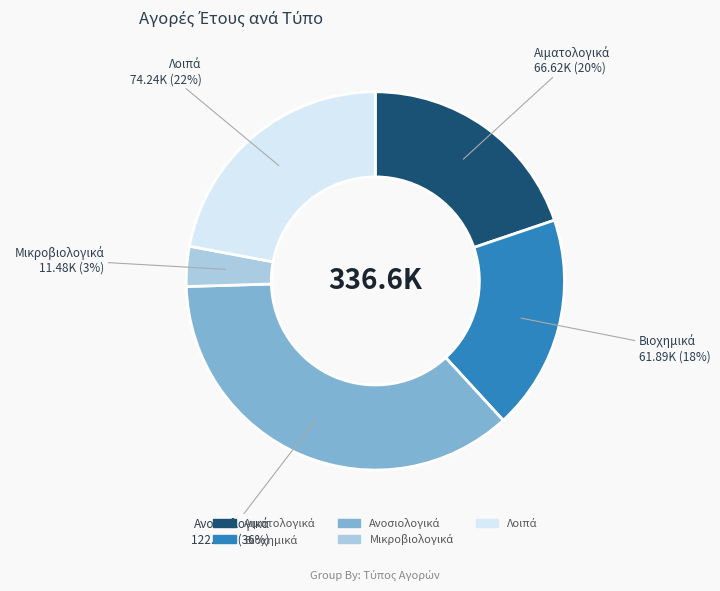

To the nearest percent, what is the difference between the largest and smallest slice percentages?

33%